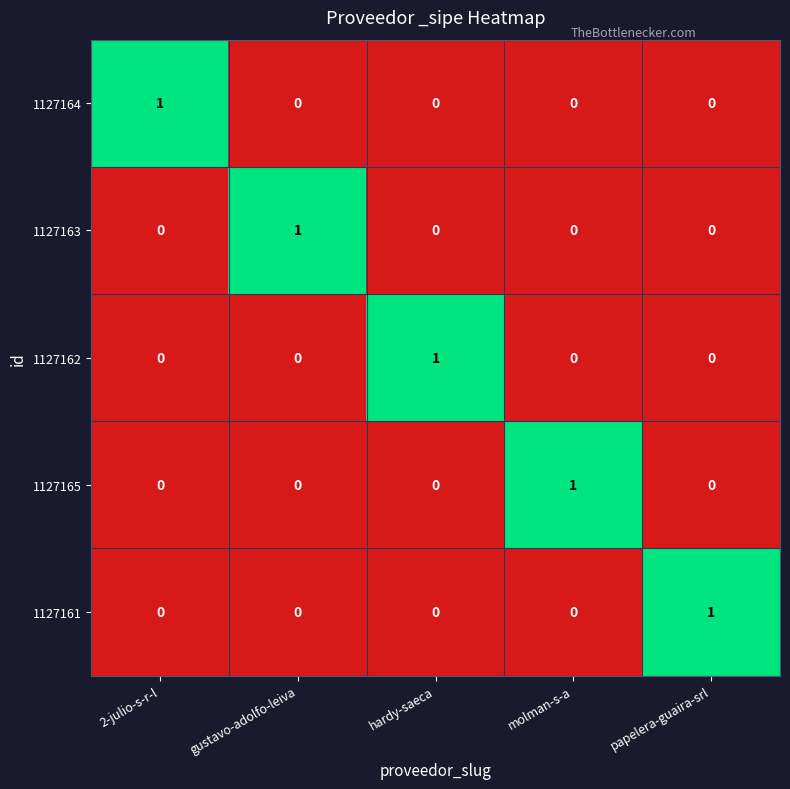

At how many categories does at least one series exceed 0?

5